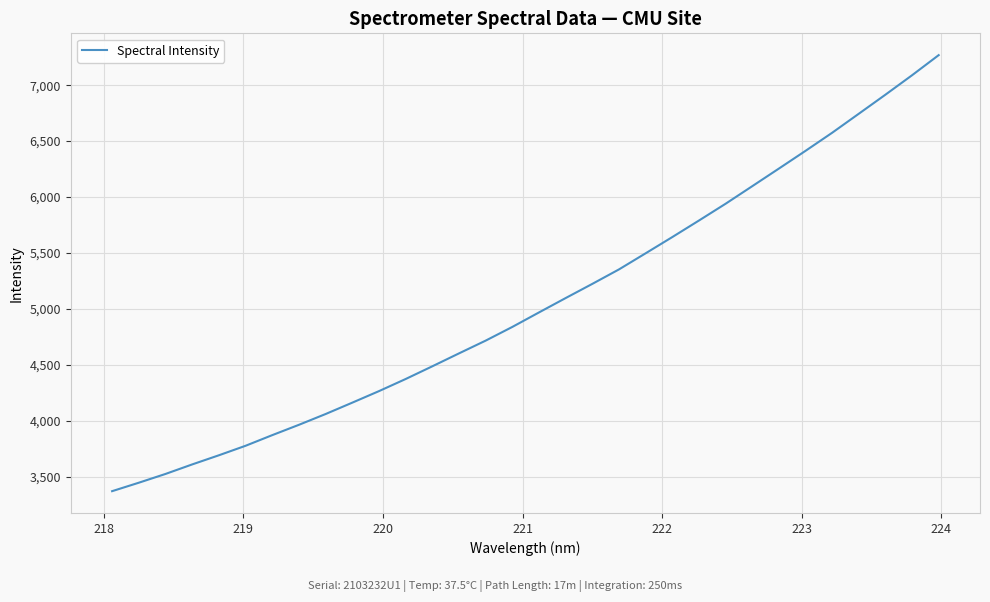

What is the maximum value shown in the chart?

7268.5